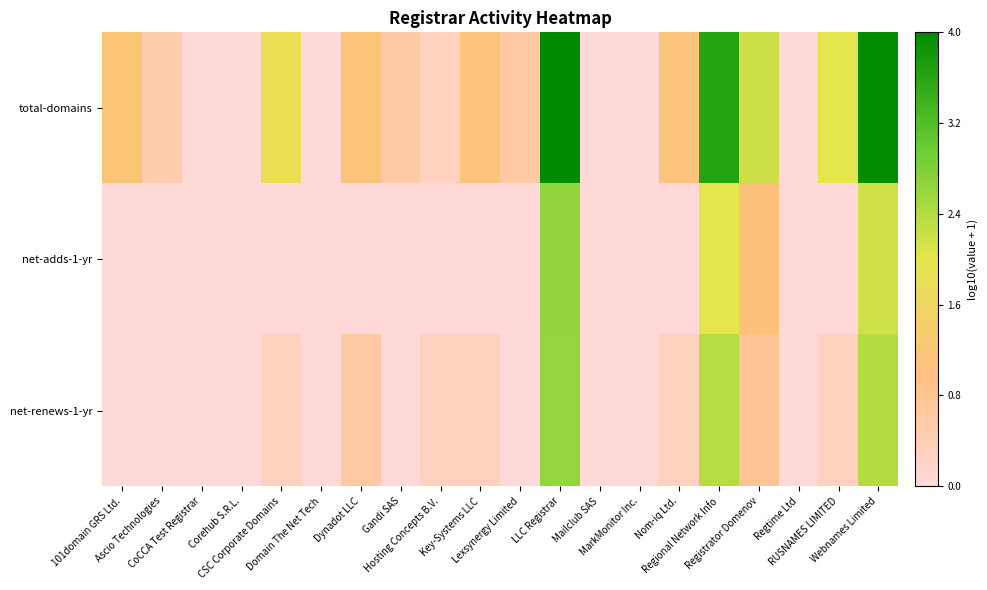

How many series are shown in this chart?

3